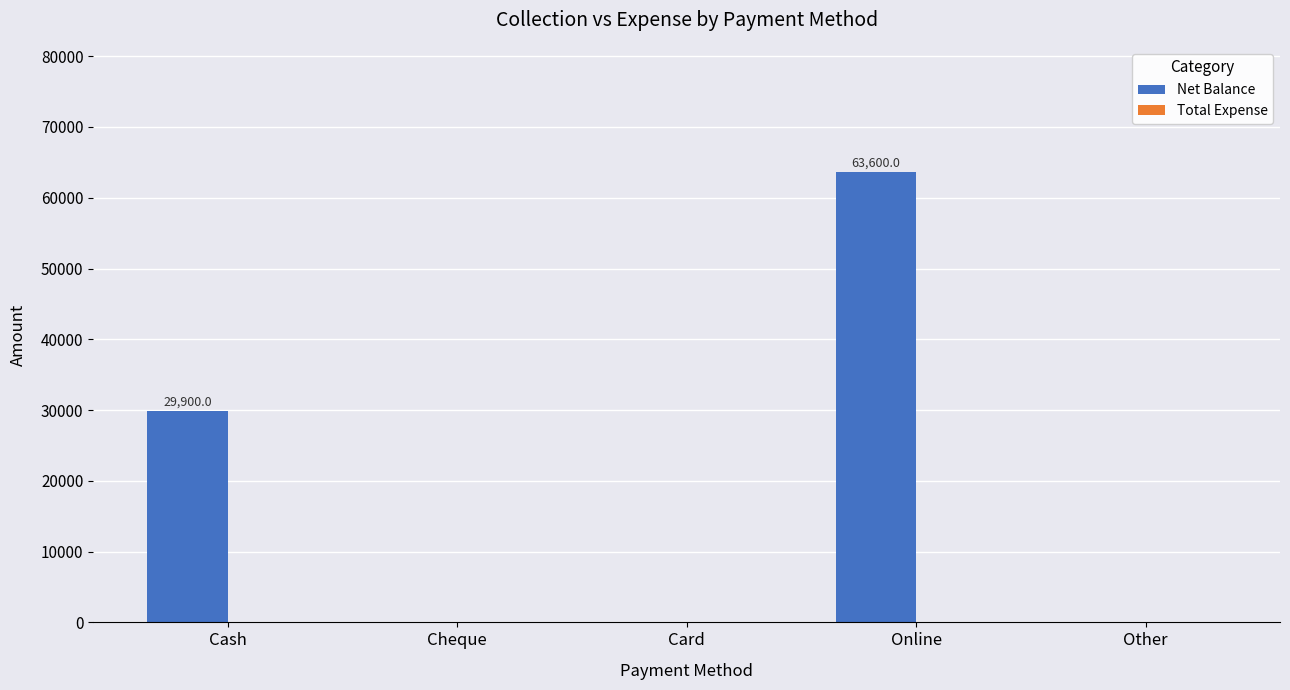

Reading left to right, list all the values displayed in this chart.

Cash=29900	Cheque=0	Card=0	Online=63600	Other=0